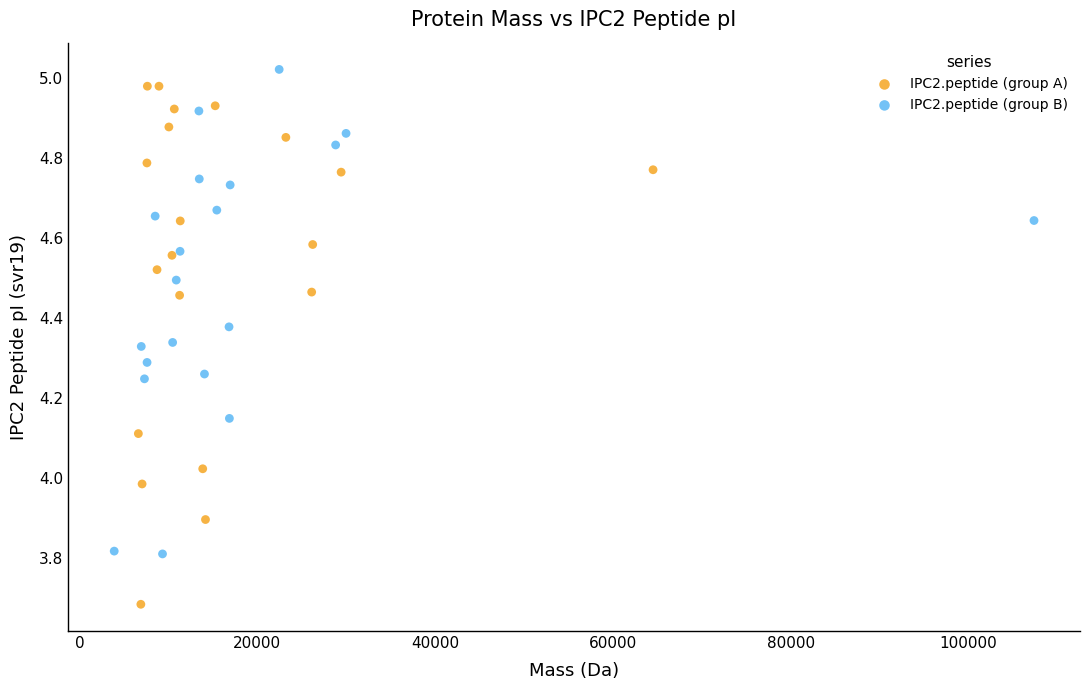

Which series has the widest spread of Y values?

IPC2.peptide (group A)